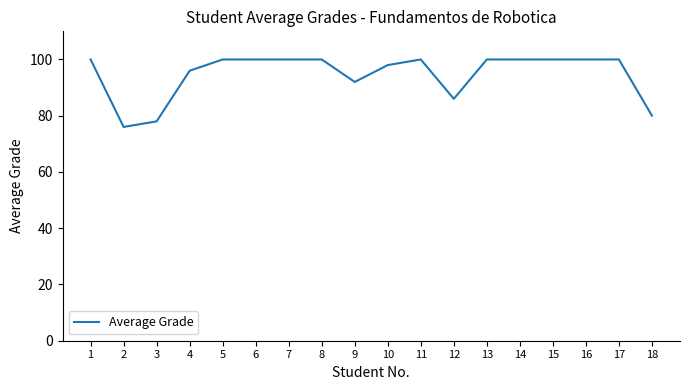

Reading left to right, list all the values displayed in this chart.

1=100	2=76	3=78	4=96	5=100	6=100	7=100	8=100	9=92	10=98	11=100	12=86	13=100	14=100	15=100	16=100	17=100	18=80